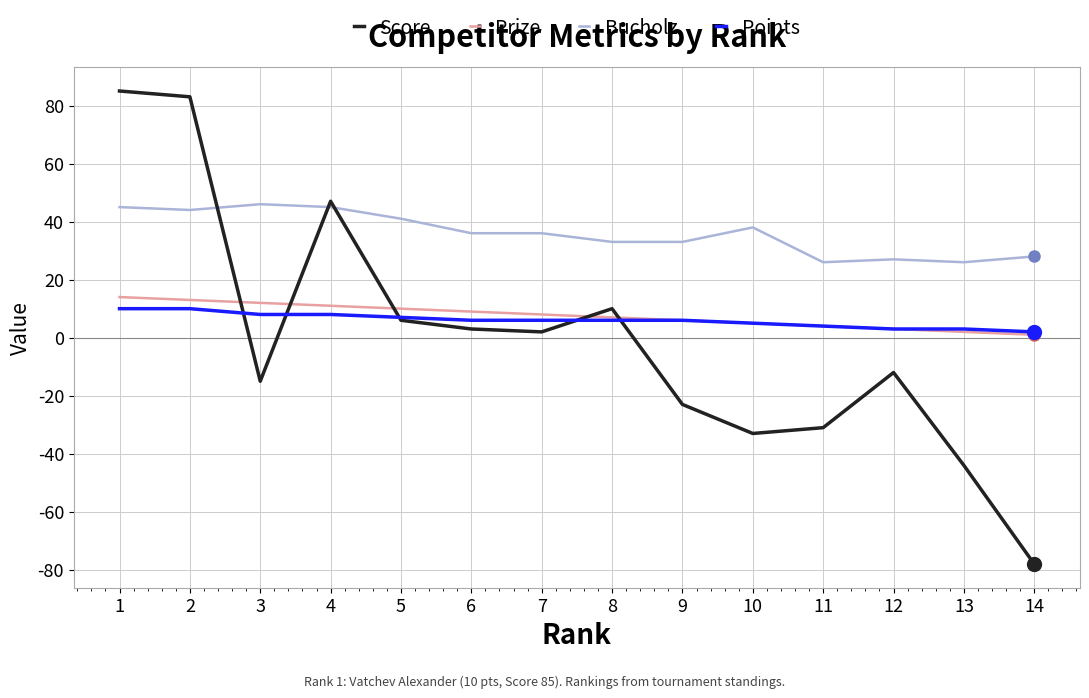

Between 9 and 14, which series saw the biggest shift?

Score